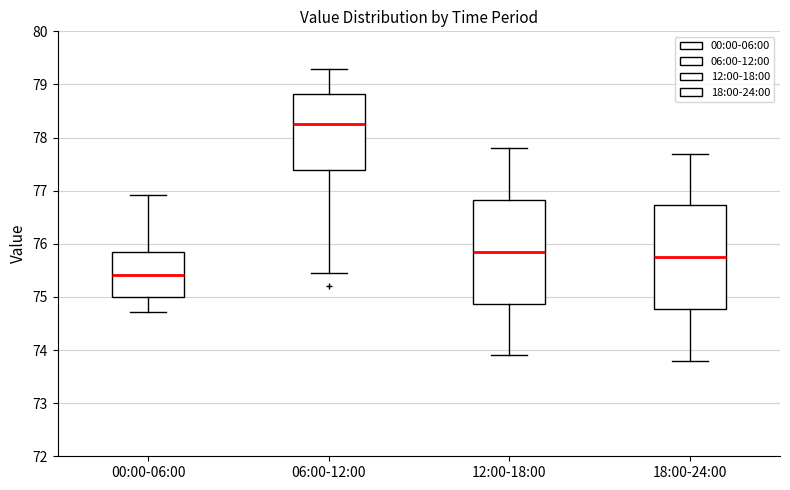

Reading left to right, transcribe this box plot: for each box, give where its median line is, the range the box spans, and where its two whiskers end, as read against the y-axis. The values are not printed on the chart, so give them approximately, as read against the axis.

00:00-06:00: median 75.4, box 75.0 to 75.8, whiskers 74.7 to 76.9
06:00-12:00: median 78.3, box 77.4 to 78.8, whiskers 75.5 to 79.3
12:00-18:00: median 75.9, box 74.9 to 76.8, whiskers 73.9 to 77.8
18:00-24:00: median 75.8, box 74.8 to 76.7, whiskers 73.8 to 77.7